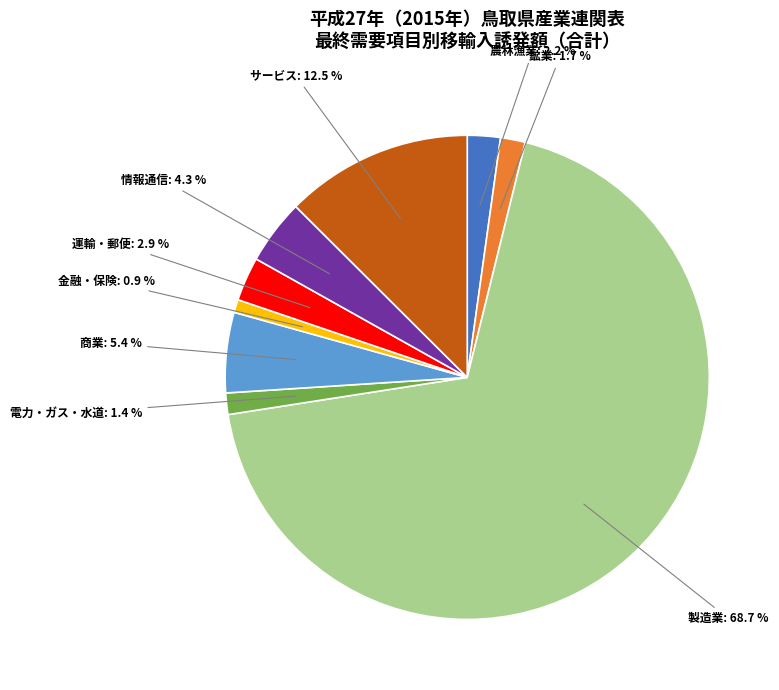

Is there any slice that represents more than half of the pie?

Yes